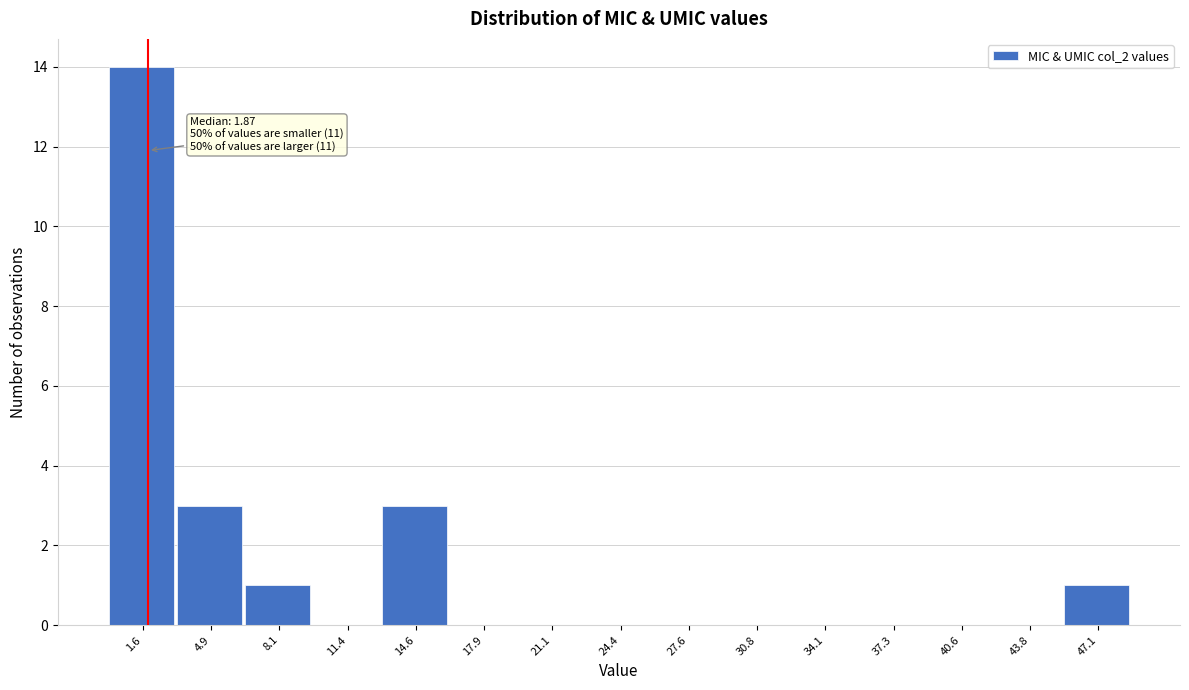

Over which range of the x-axis is the bar tallest?

0.0 to 3.0